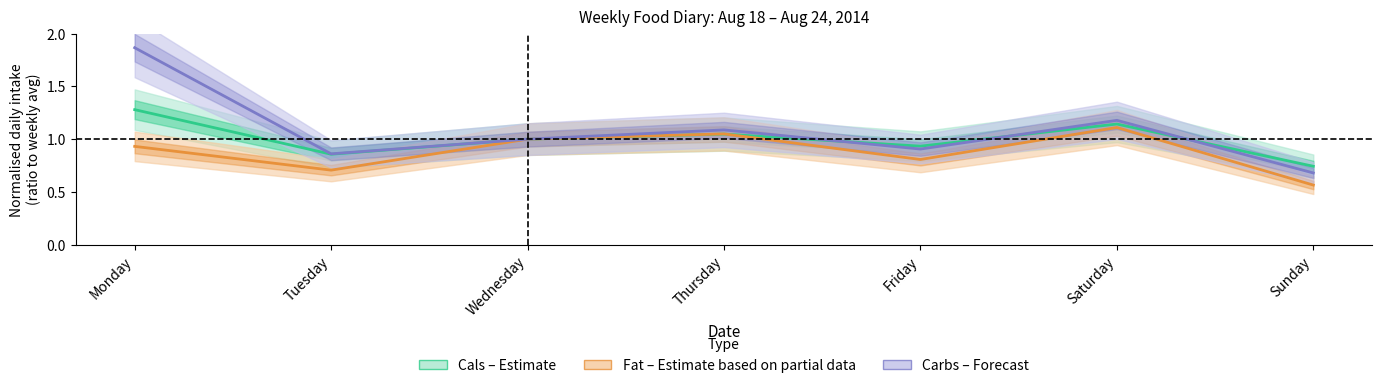

Reading right to left, transcribe all the data shown in this chart.

Cals: Sunday=0.7	Saturday=1.1	Friday=0.9	Thursday=1.0	Wednesday=1.0	Tuesday=0.9	Monday=1.3
Fat: Sunday=0.6	Saturday=1.1	Friday=0.8	Thursday=1.0	Wednesday=1.0	Tuesday=0.7	Monday=0.9
Carbs: Sunday=0.7	Saturday=1.2	Friday=0.9	Thursday=1.1	Wednesday=1.0	Tuesday=0.9	Monday=1.9